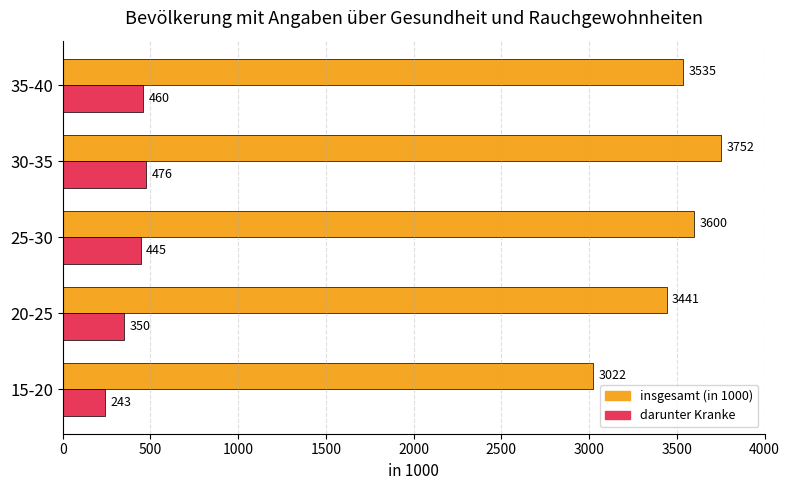

The darunter Kranke series shows 541.8 at 20-25. True or false?

False